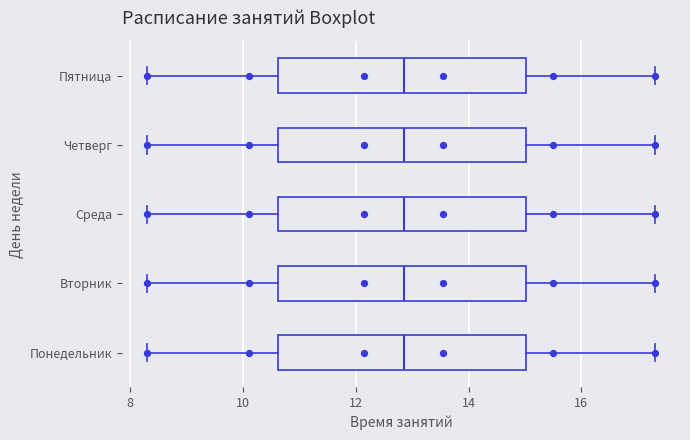

Where does the left whisker of the box for Четверг end on the x-axis? The values are not printed on the chart, so give them approximately, as read against the axis.

8.4